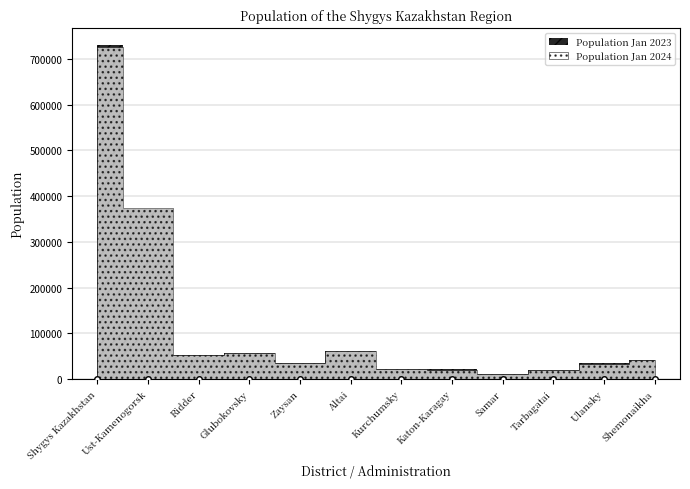

At how many categories does at least one series exceed 402011?

1